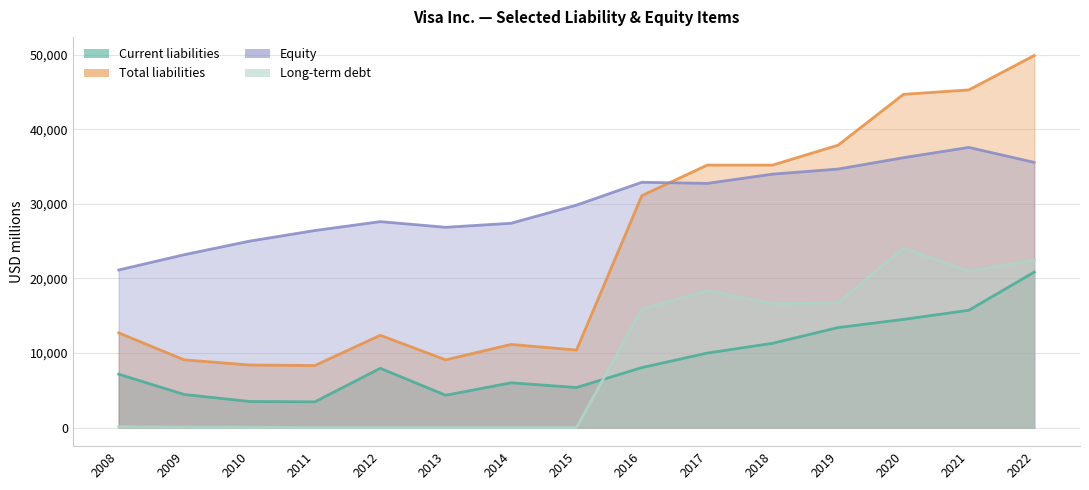

What is the value of the Current liabilities point at the 12th from the left?

13415